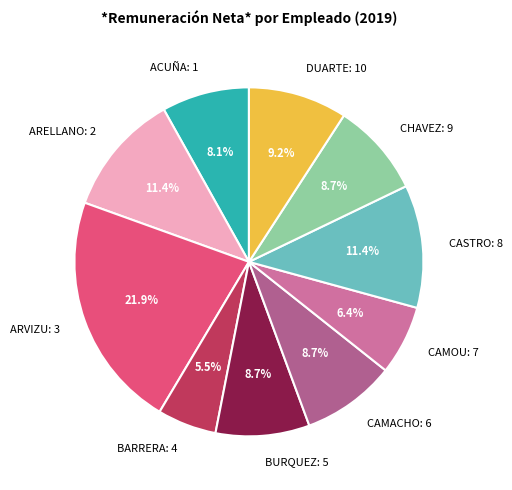

Is DUARTE: 10 the majority of the pie?

No